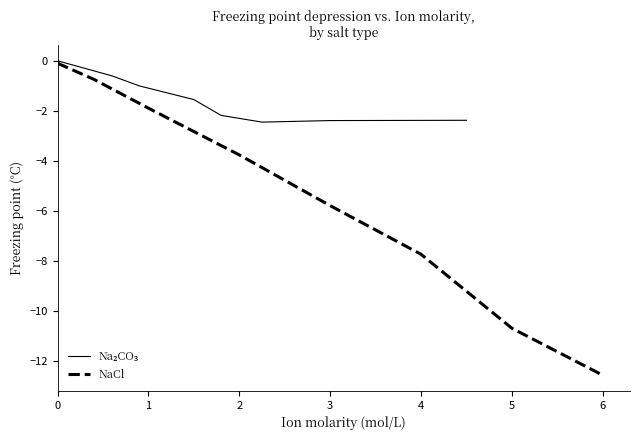

True or false: NaCl and Na₂CO₃ intersect in this chart.

False